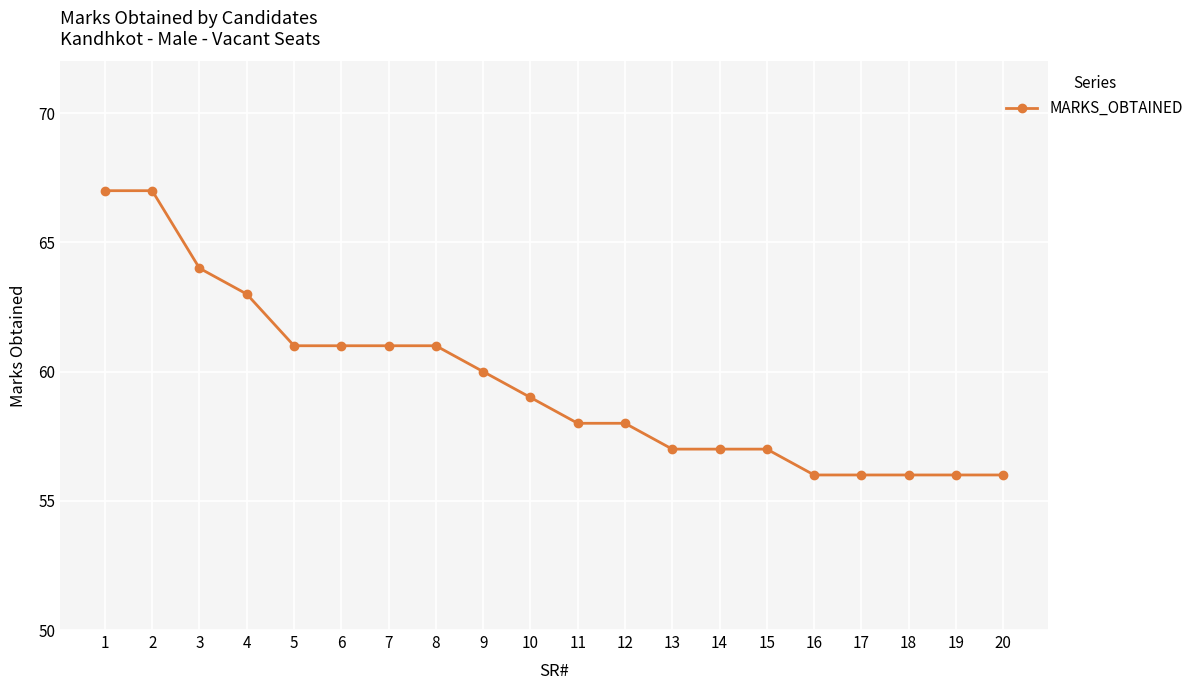

What is the ratio of the value at 10 to the value at 4?

0.9